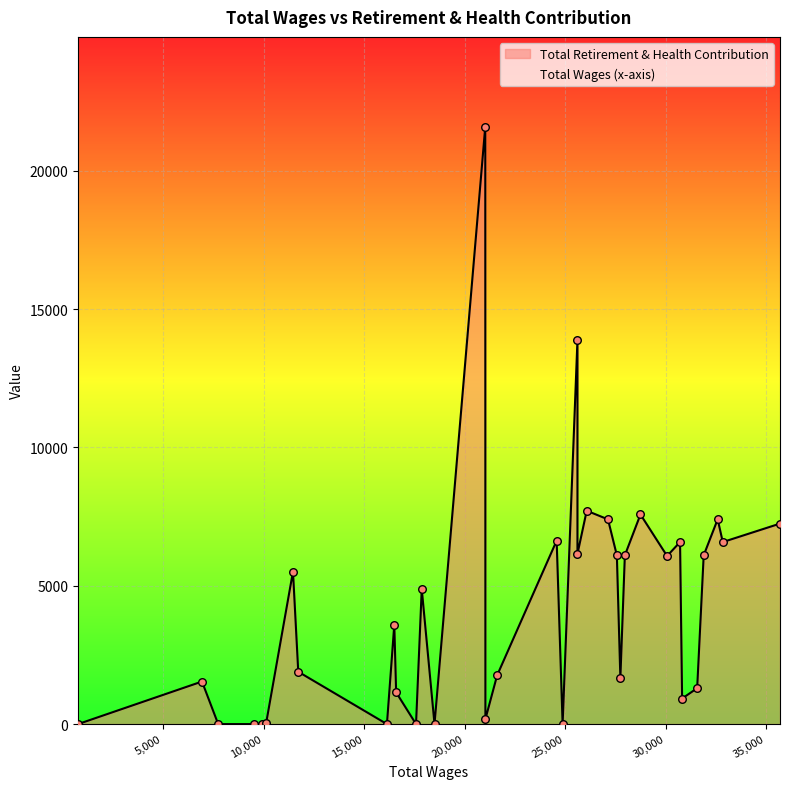

Which series contains the lowest Y value?

Total Retirement & Health Contribution